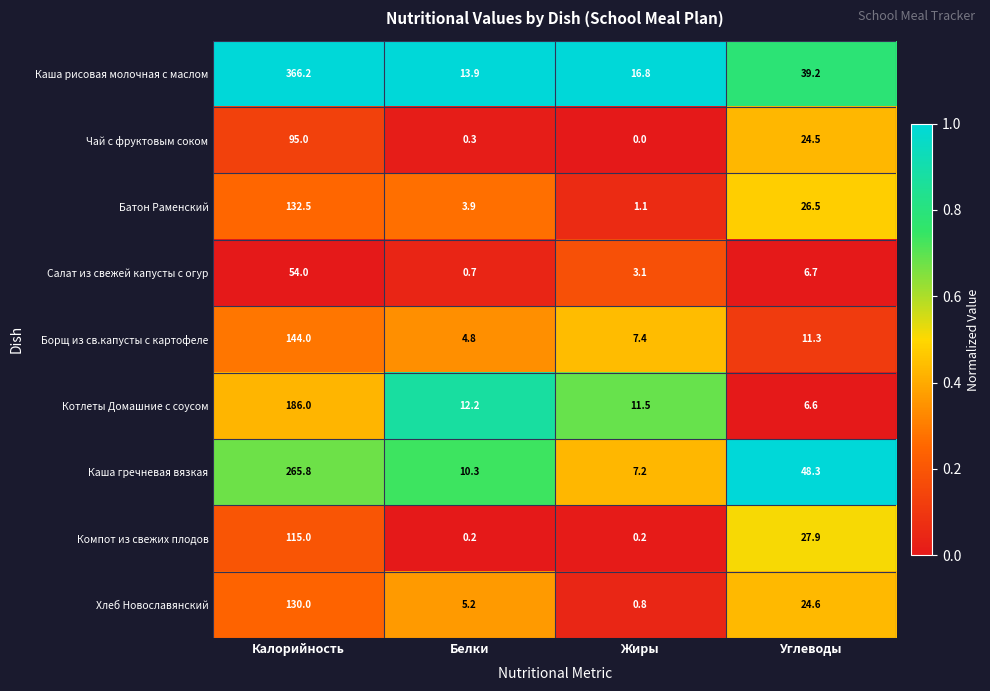

What is the difference between the maximum and second lowest values in the Чай с фруктовым соком series?

94.7